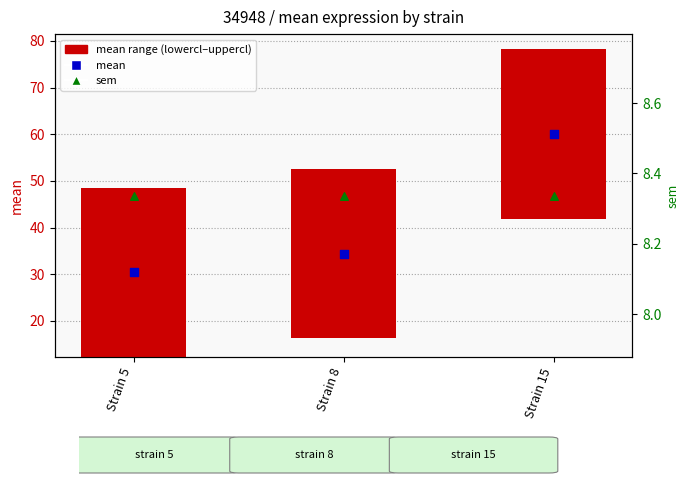

Which series has the widest spread of Y values?

mean